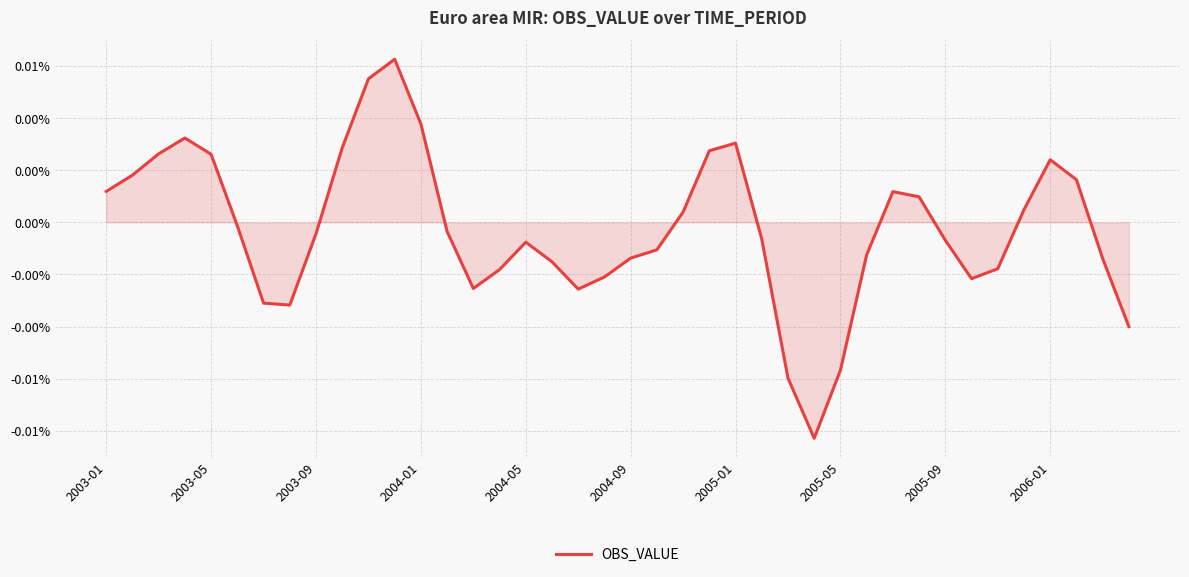

How many points are lower than both their immediate neighbors (excluding endpoints)?

5